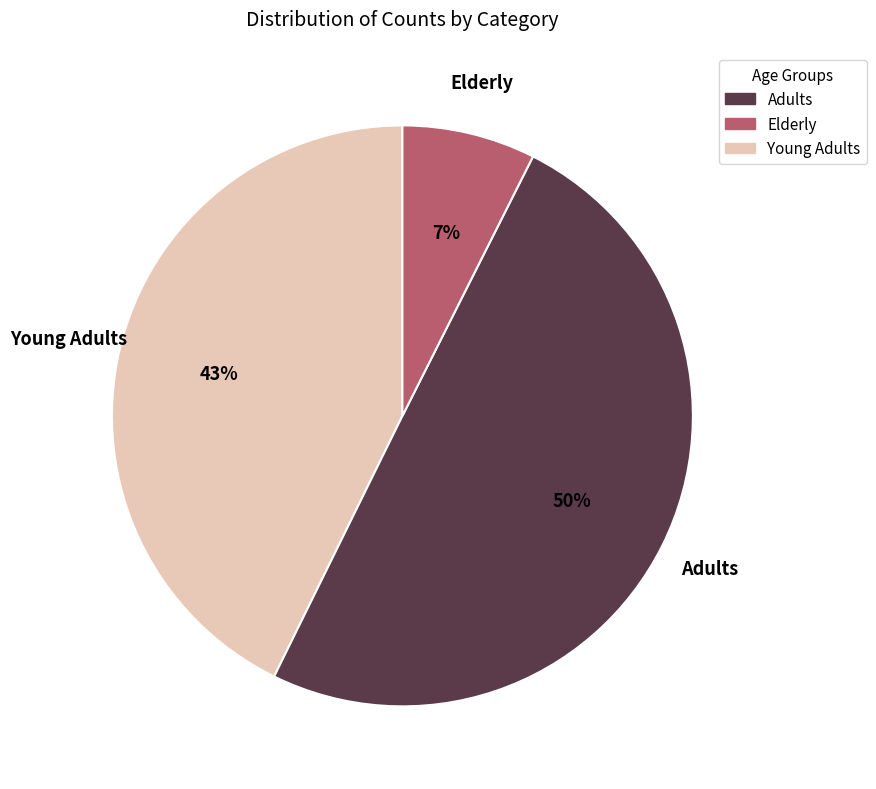

To the nearest percent, what is the average slice percentage?

33%